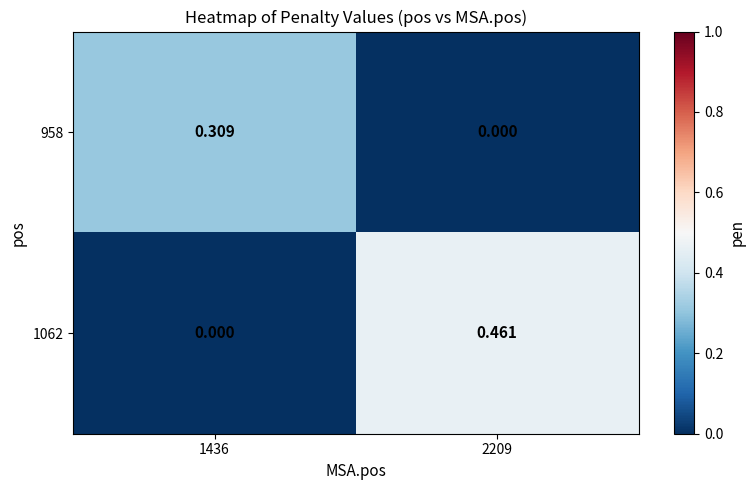

Is the value of 958 at 1436 greater than the value of 1062 at 2209?

No